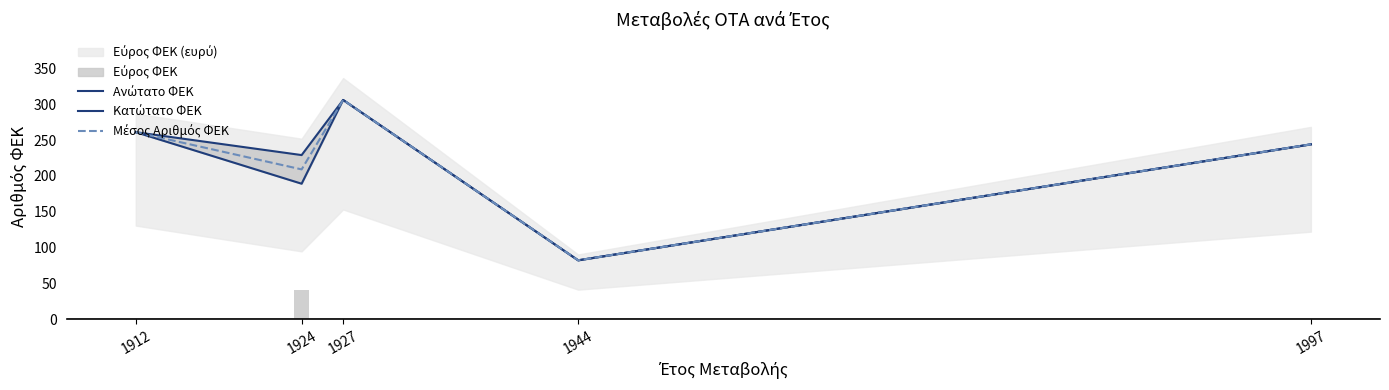

What is the sum of the Ανώτατο ΦΕΚ values at 1944 and 1997?

326